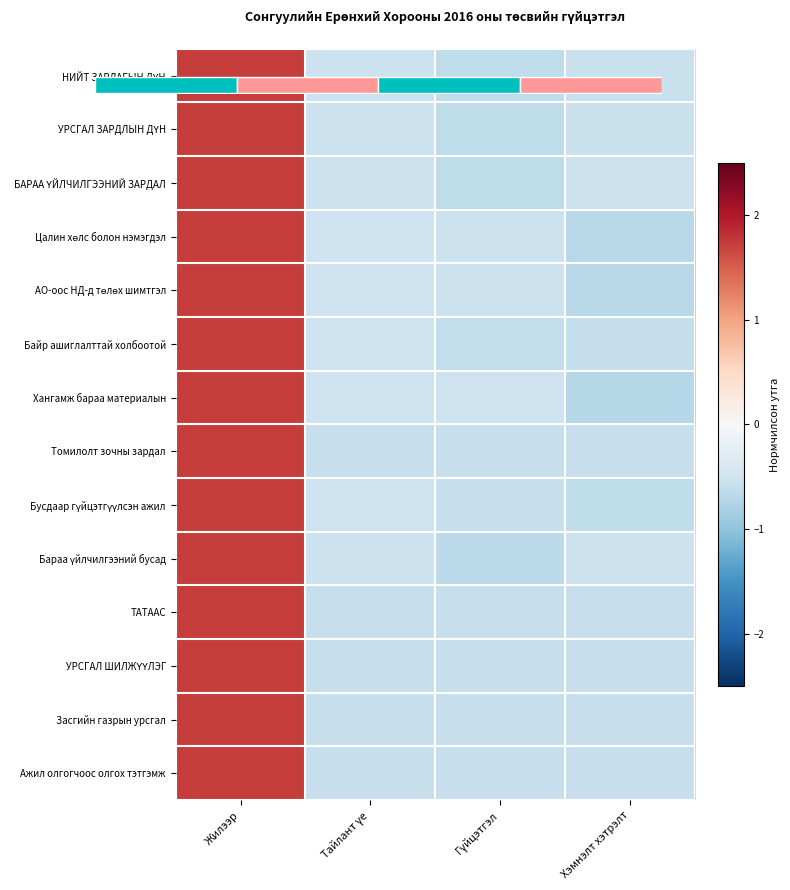

The value of Цалин хөлс болон нэмэгдэл at Тайлант үе is -0.5. True or false?

True